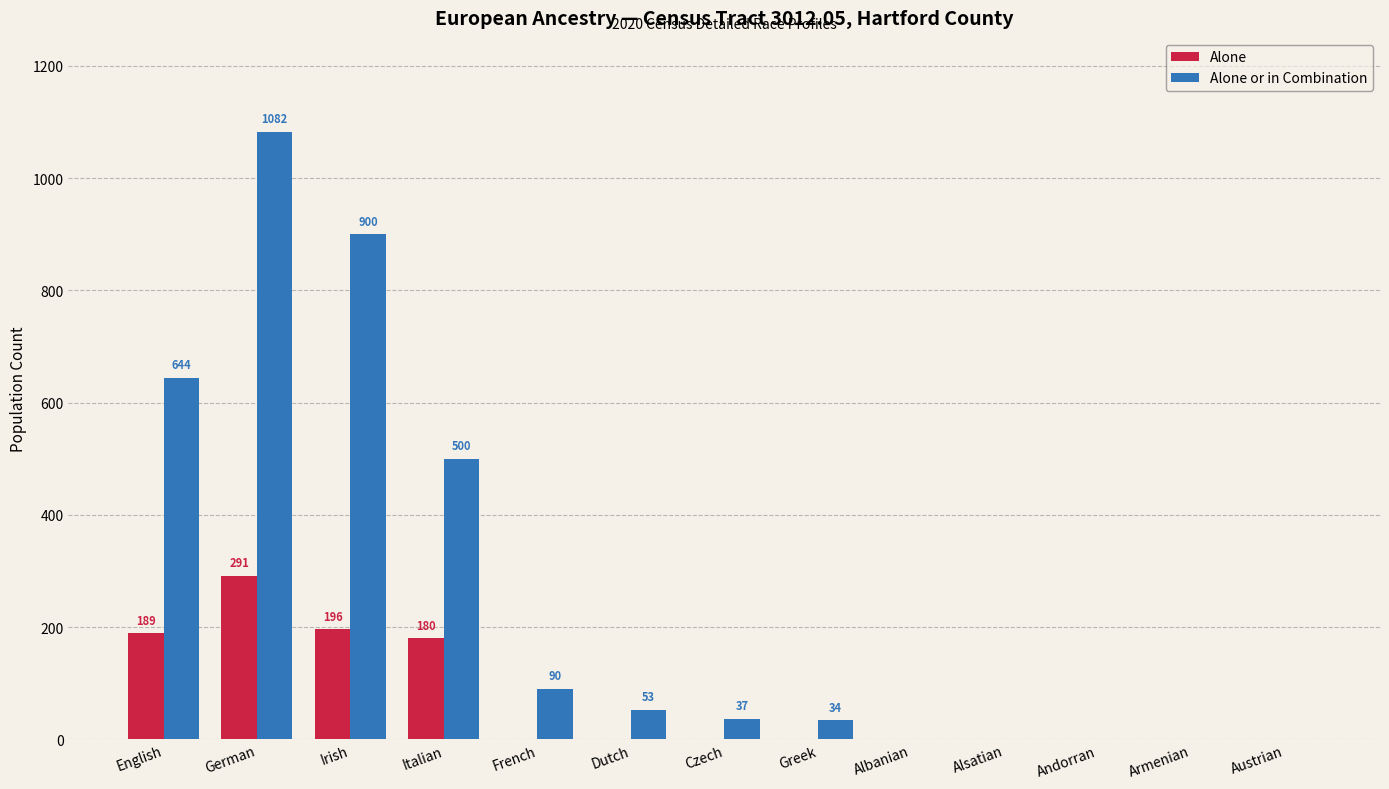

At which label is Alone or in Combination closest to 541?

Italian